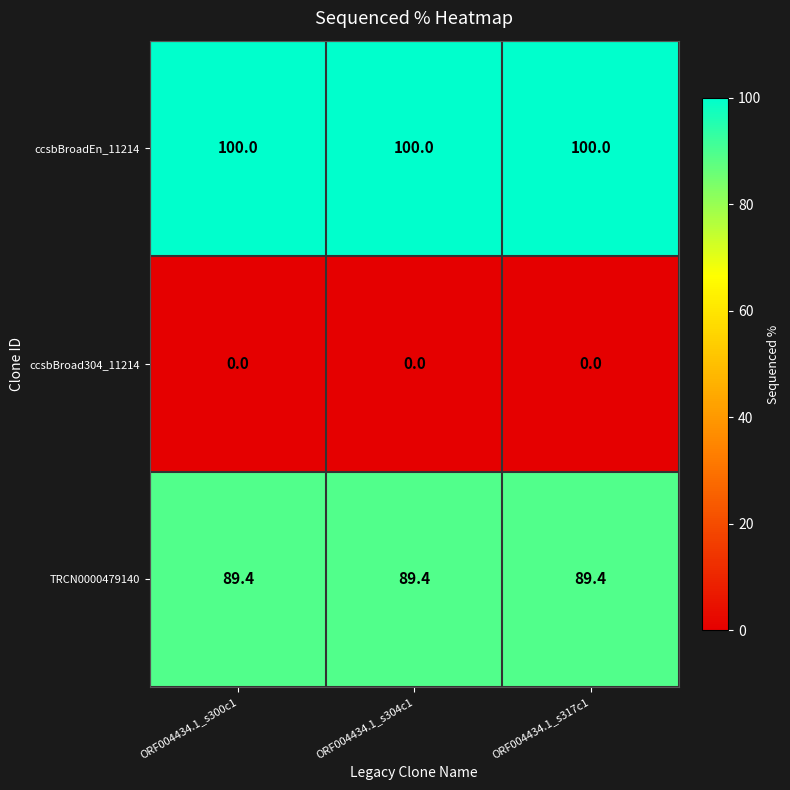

At ORF004434.1_s300c1, list the series in order from smallest to largest.

ccsbBroad304_11214, TRCN0000479140, ccsbBroadEn_11214